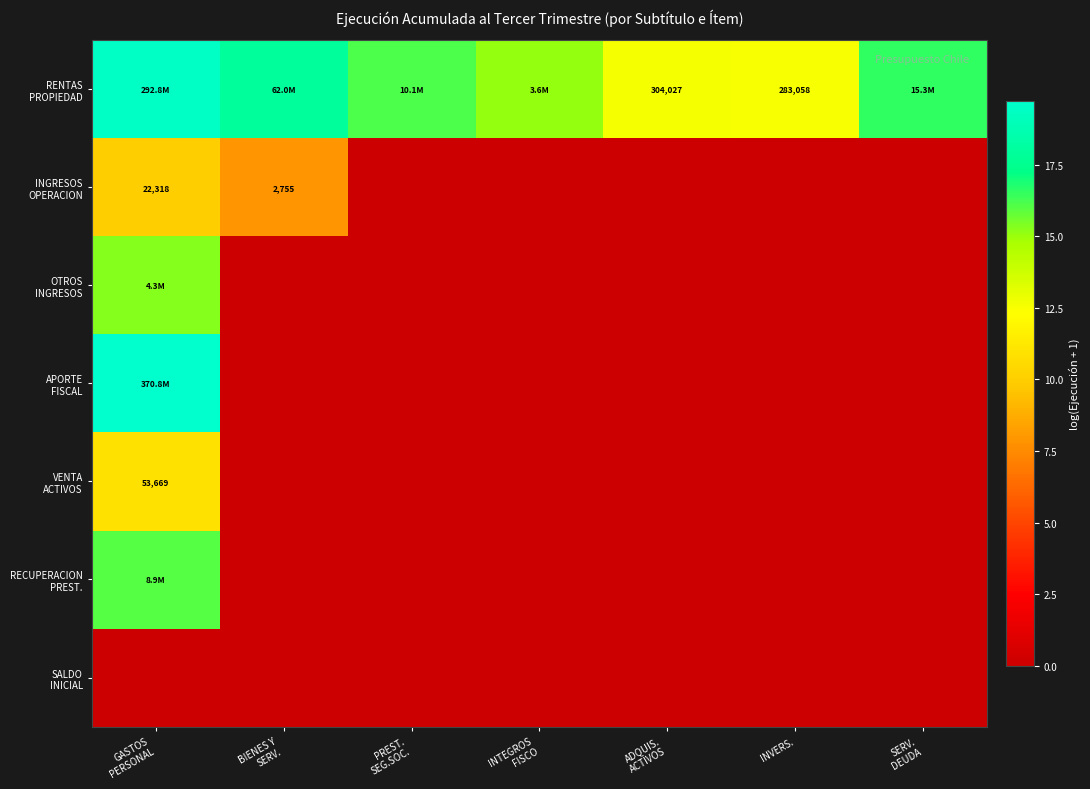

Which label corresponds to the largest value in the chart?

GASTOS
PERSONAL